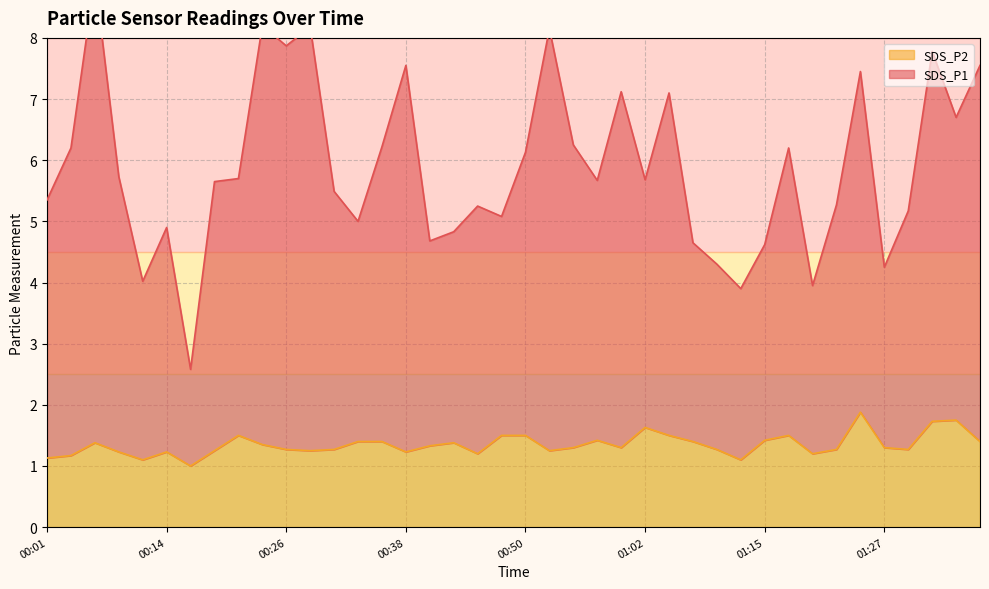

Which series has the largest range (max minus min)?

SDS_P1